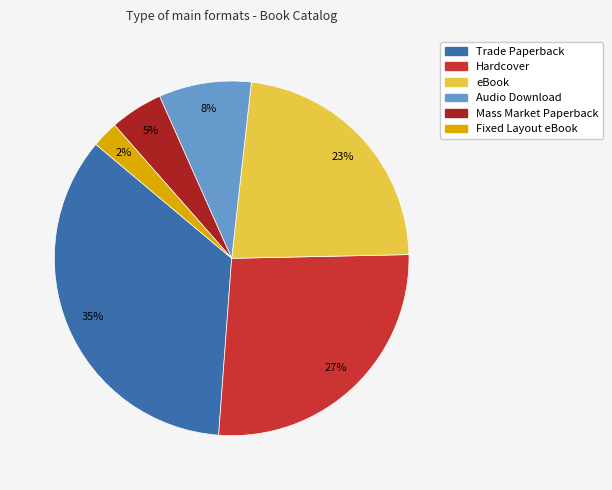

Combined, do Fixed Layout eBook and Audio Download account for over 50%?

No